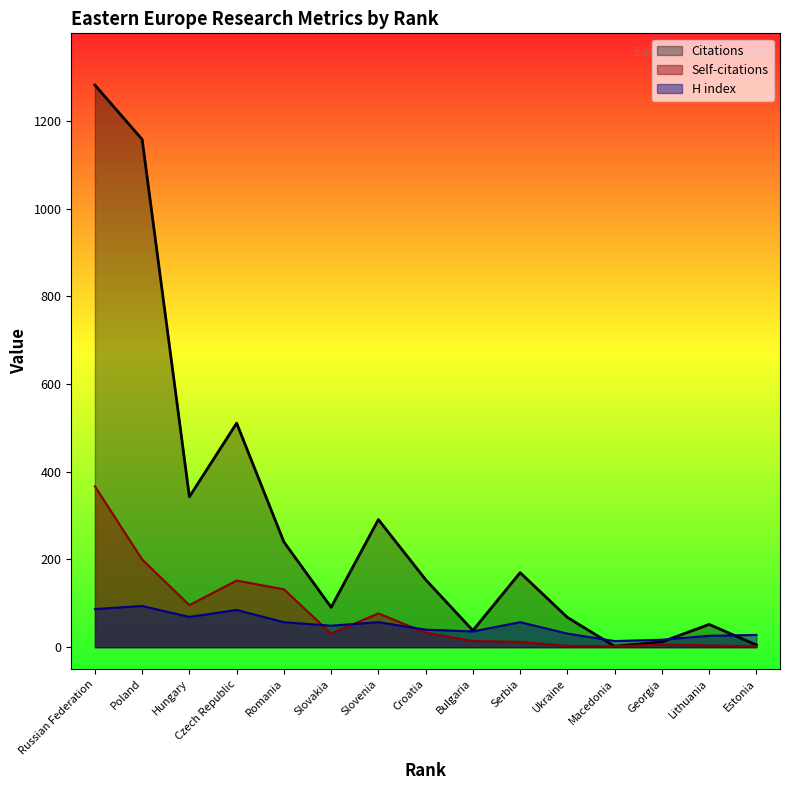

True or false: Self-citations and Citations cross at least once.

False